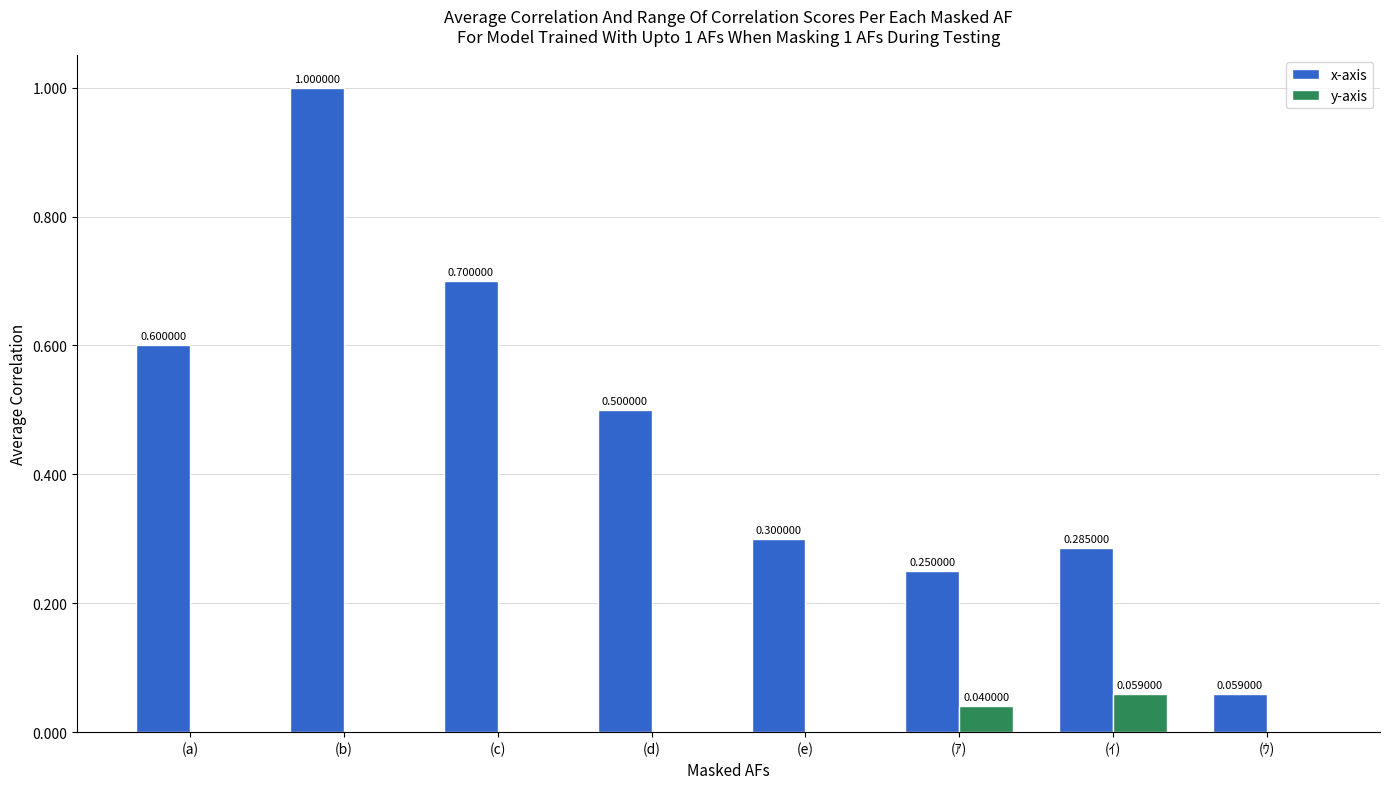

What value does the x-axis series have at (a)?

0.6